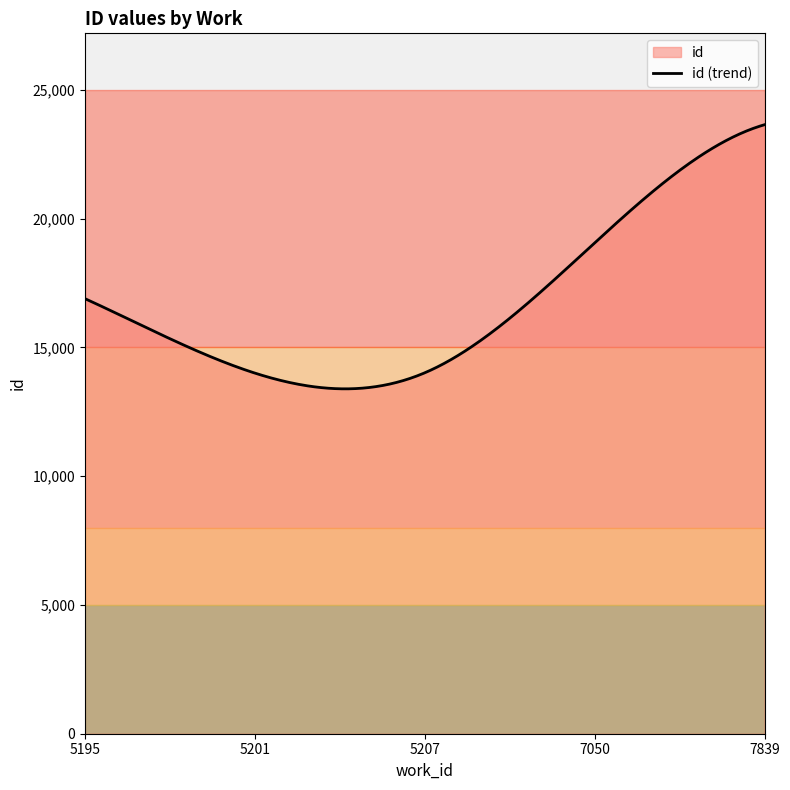

Does the chart display data point markers on the line(s)?

No